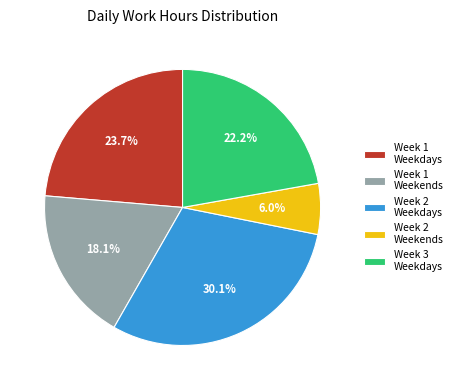

Does any single category account for the majority?

No